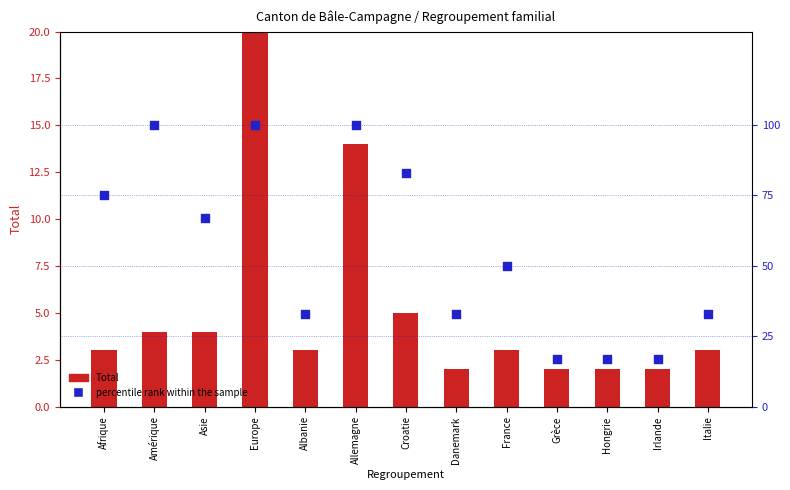

What is the total value across all series at Albanie?

36